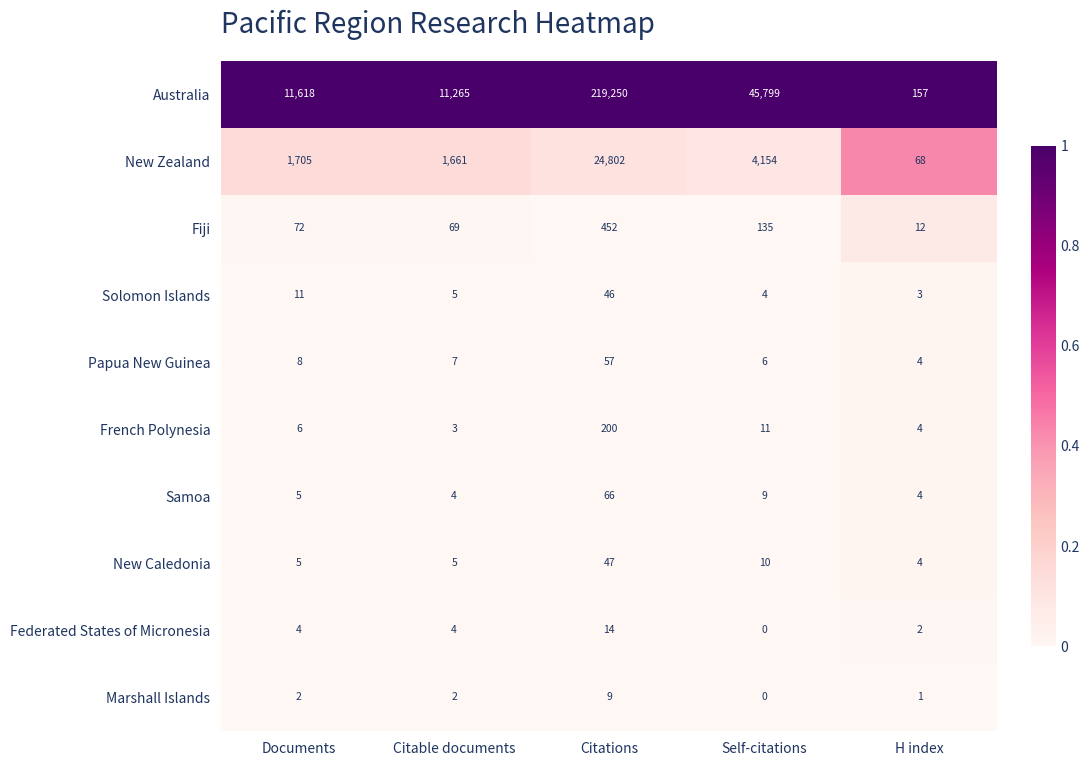

True or false: Federated States of Micronesia has a value of 2 at Documents.

False